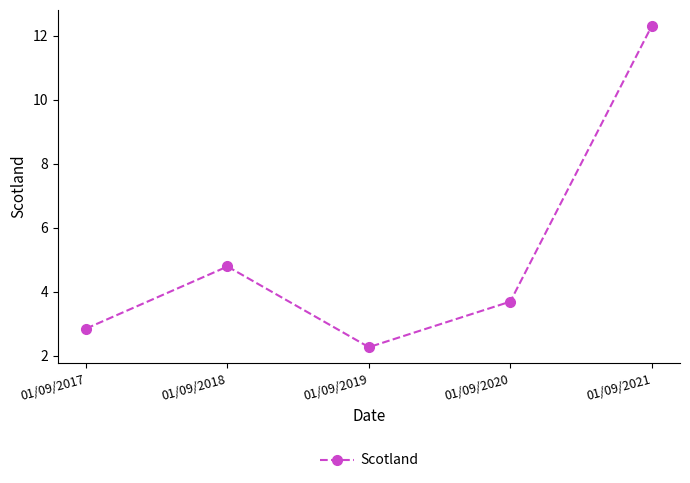

How many data points are less than 3?

2